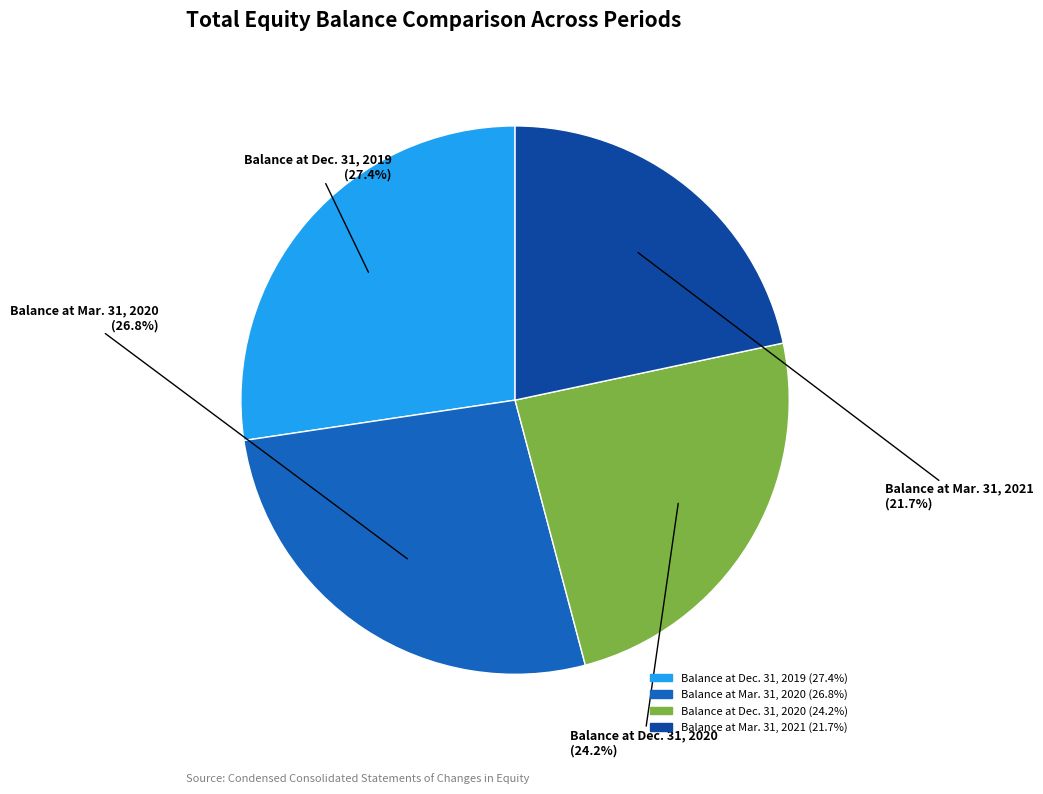

Is it true that Balance at Dec. 31, 2020 is 24% of the pie?

True